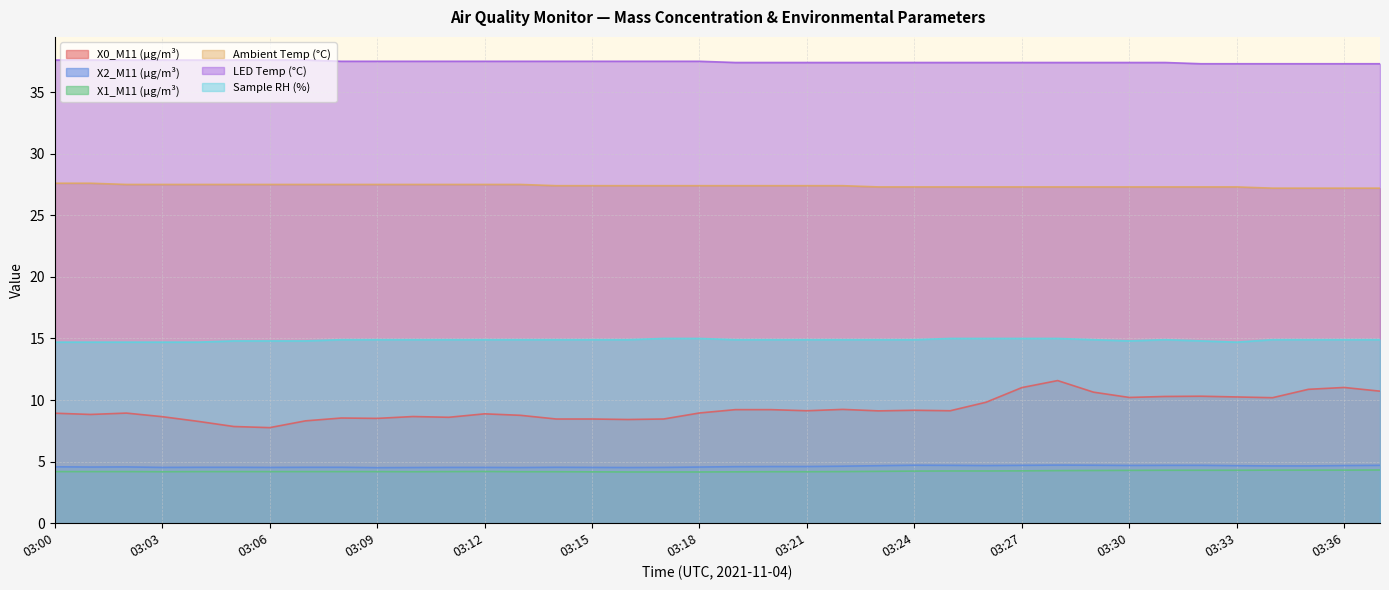

What is the value of the Ambient Temp (°C) point at the 22nd from the left?

27.4